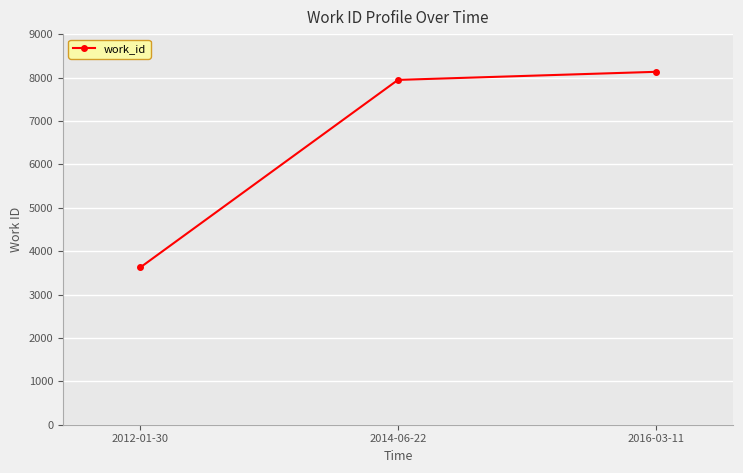

The chart shows a value of 8131 at 2016-03-11. True or false?

True